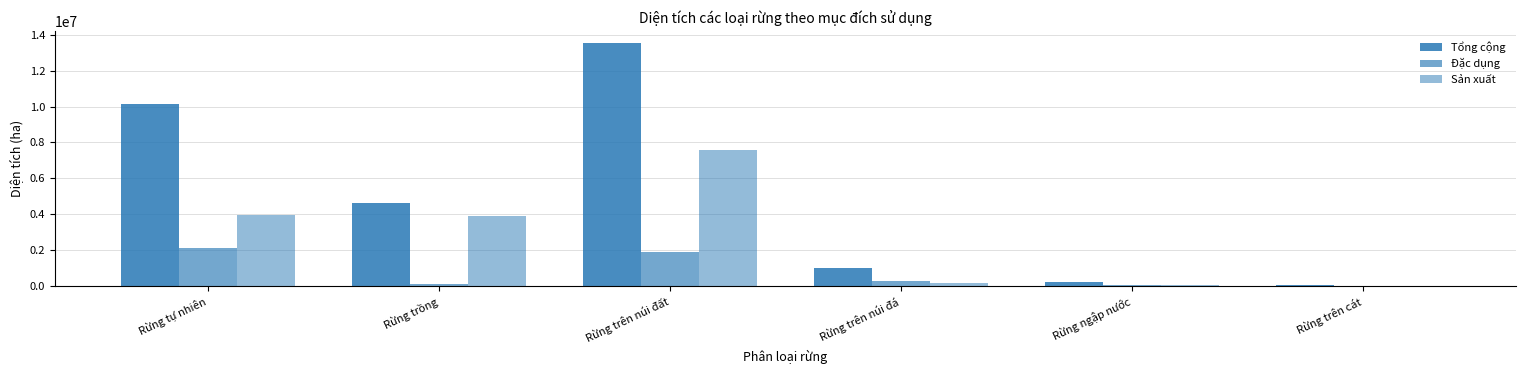

What is the total value across all series at Rừng trên núi đá?

1477377.9